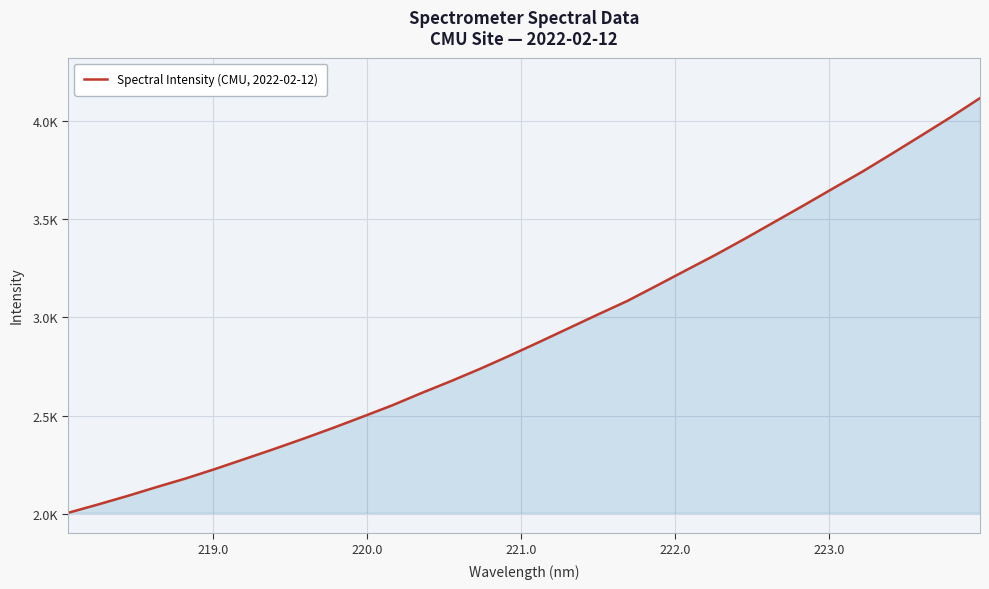

What is the difference between the second highest and second lowest values?

1970.6